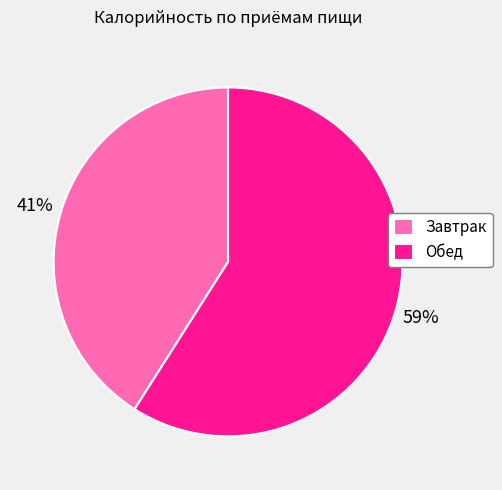

Does Обед account for over 50% of the chart?

Yes